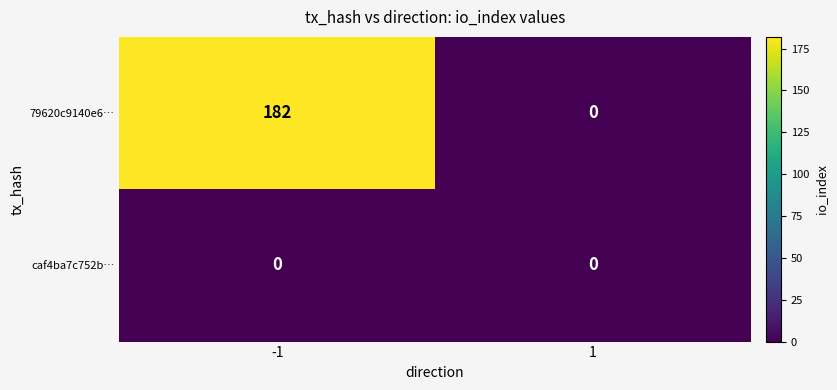

What is the approximate value of 79620c9140e6… at -1, to the nearest 10?

180